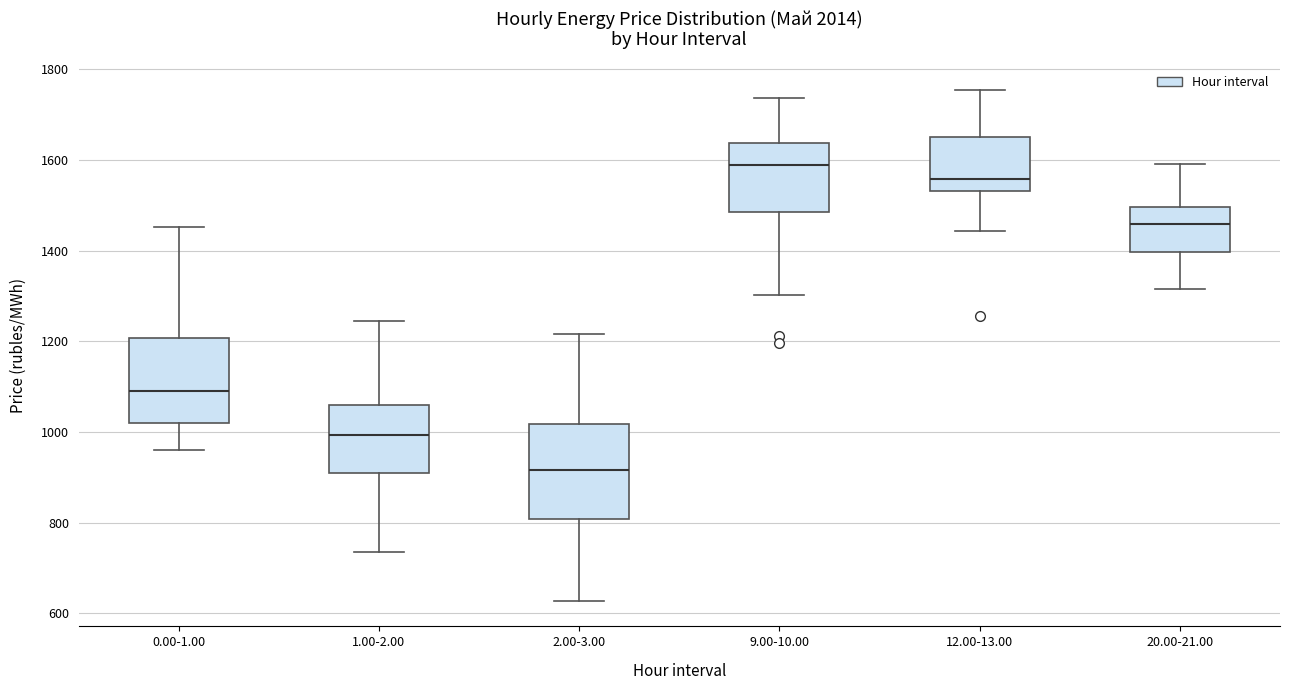

Reading left to right, read every box against the y-axis: the position of its median line, the range the box covers, and the ends of its whiskers. The values are not printed on the chart, so give them approximately, as read against the axis.

0.00-1.00: median 1100, box 1020 to 1200, whiskers 960 to 1460
1.00-2.00: median 1000, box 900 to 1060, whiskers 740 to 1240
2.00-3.00: median 920, box 800 to 1020, whiskers 620 to 1220
9.00-10.00: median 1580, box 1480 to 1640, whiskers 1300 to 1740
12.00-13.00: median 1560, box 1540 to 1660, whiskers 1440 to 1760
20.00-21.00: median 1460, box 1400 to 1500, whiskers 1320 to 1600